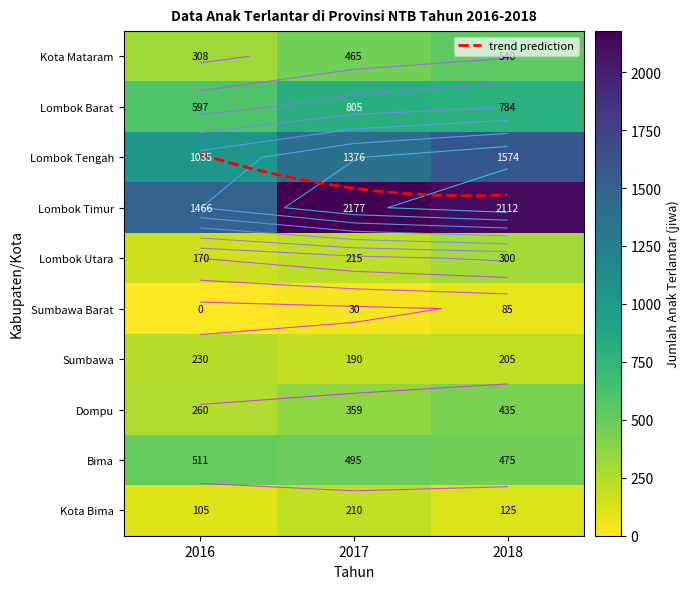

At how many categories does at least one series exceed 1356?

3